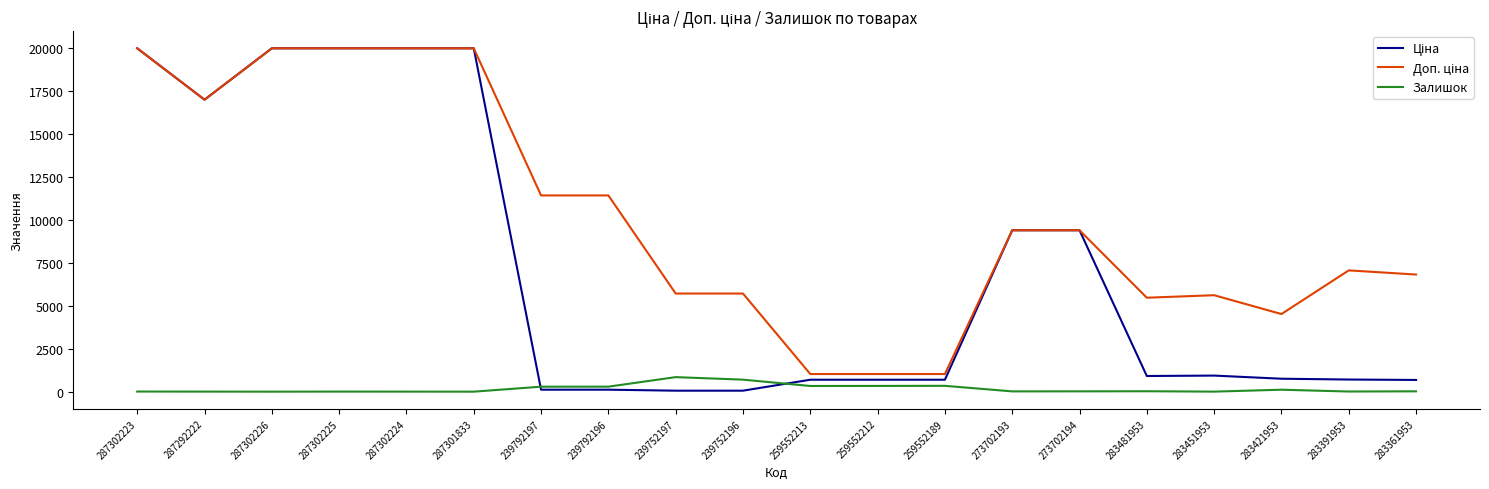

What is the greatest value displayed?

19964.2